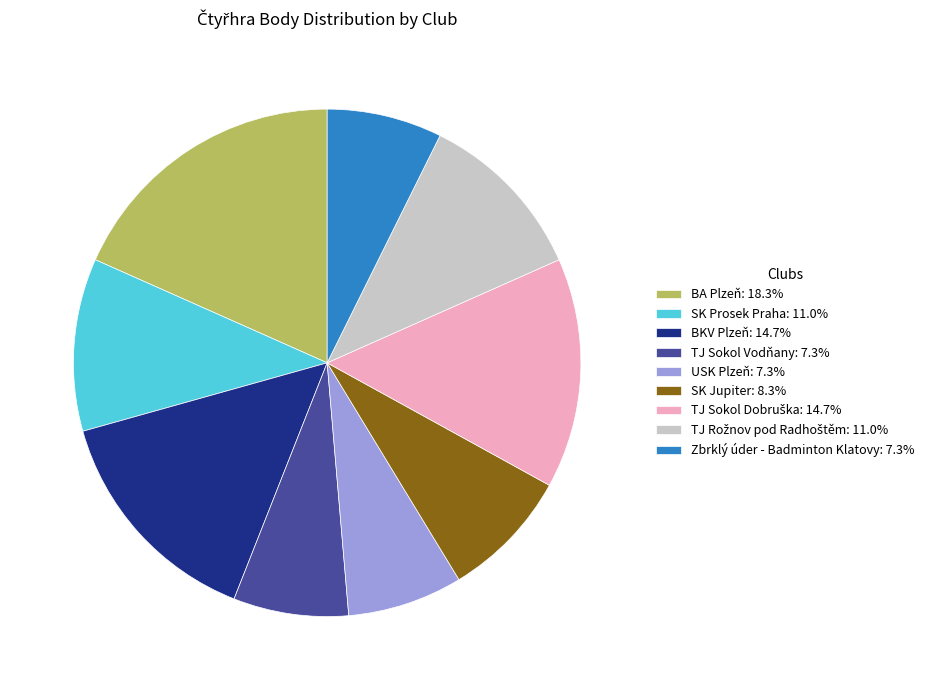

How many slices are in this pie chart?

9